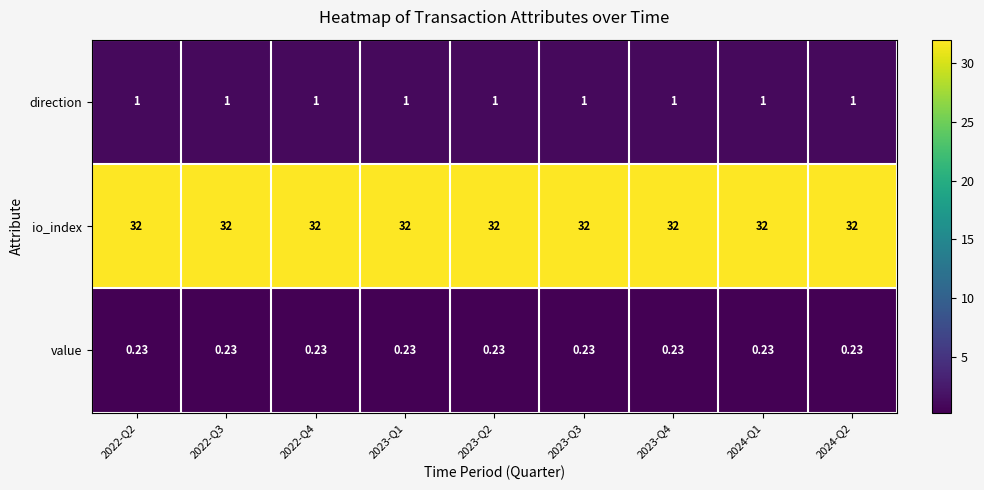

List the series in order of their peak value, lowest first.

value, direction, io_index